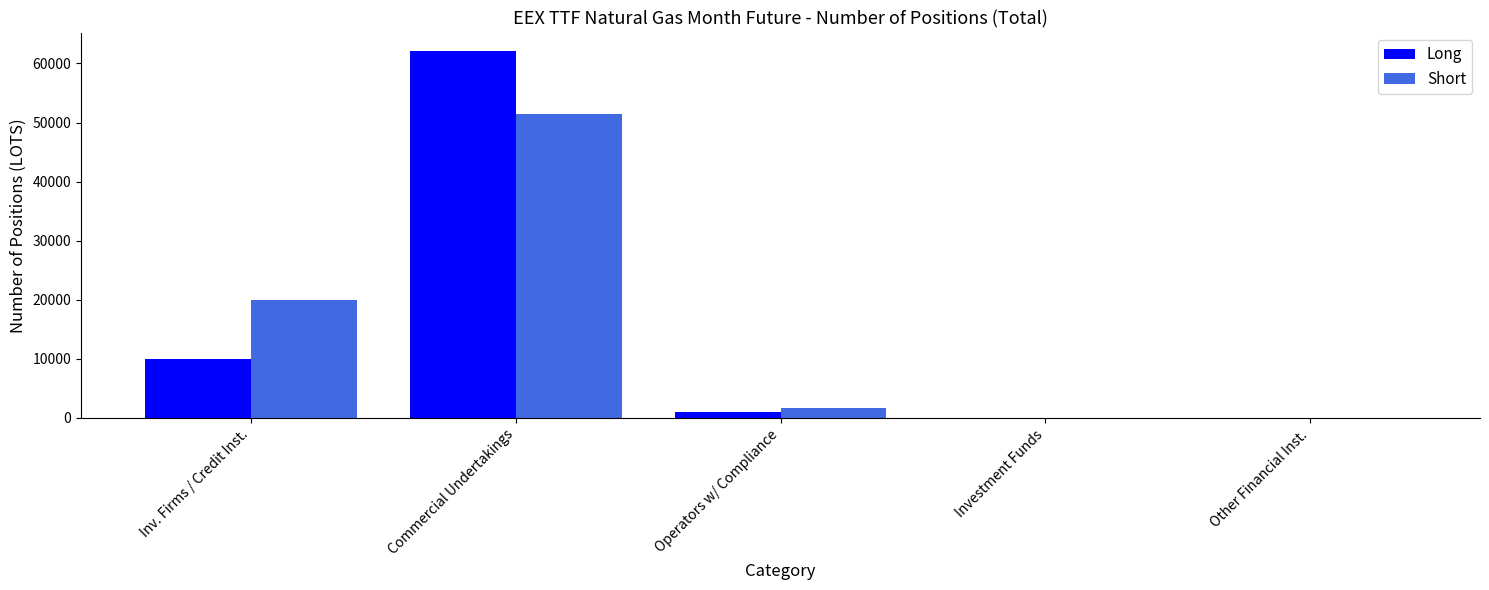

Which series changed the most between Inv. Firms / Credit Inst. and Investment Funds?

Short